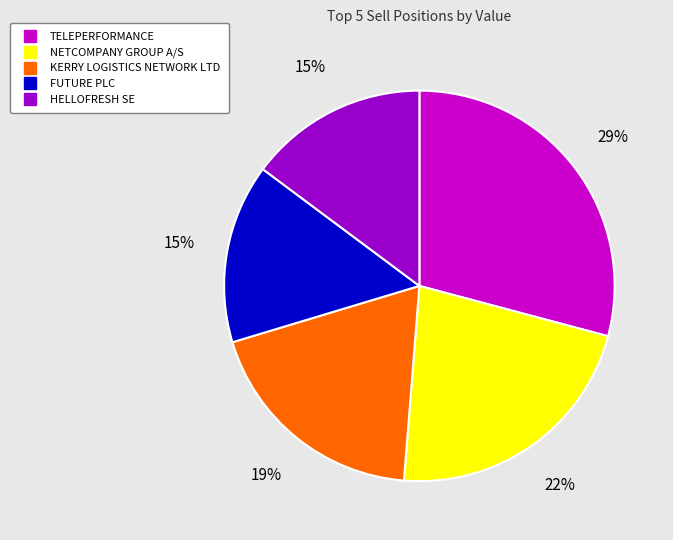

True or false: HELLOFRESH SE accounts for 15% of the total.

True